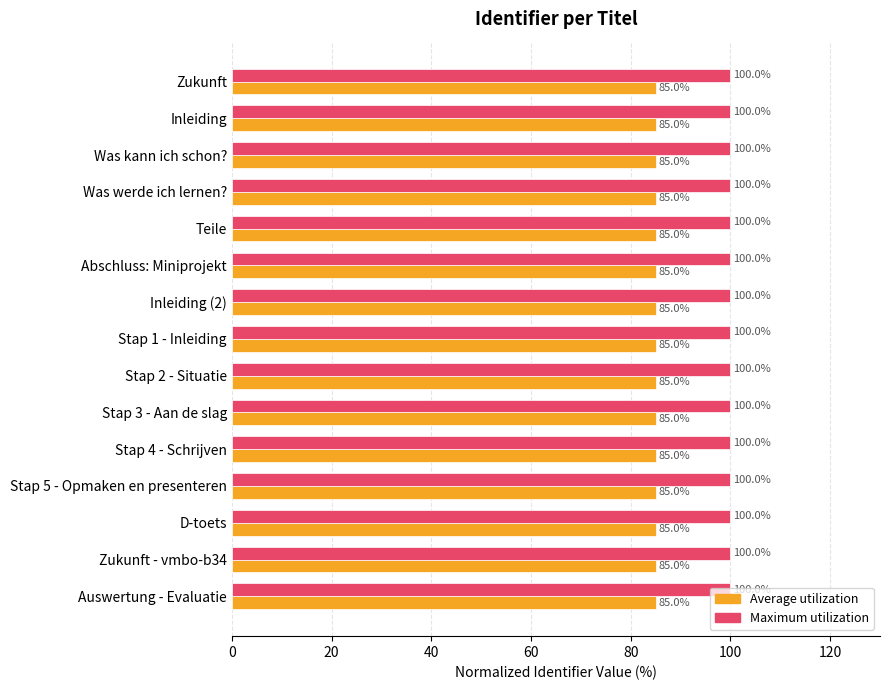

List the series in order of their peak value, lowest first.

Average utilization, Maximum utilization